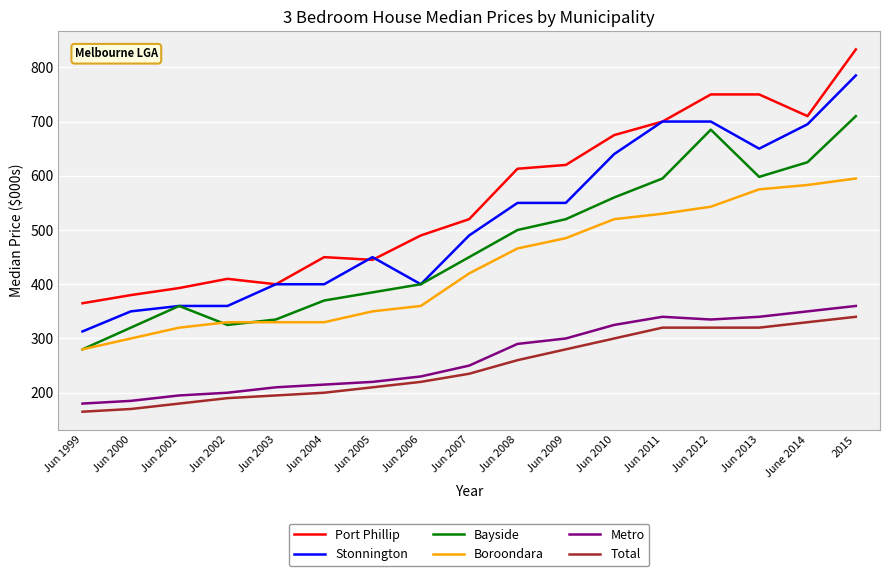

What value does the Bayside series have at Jun 2013?

598